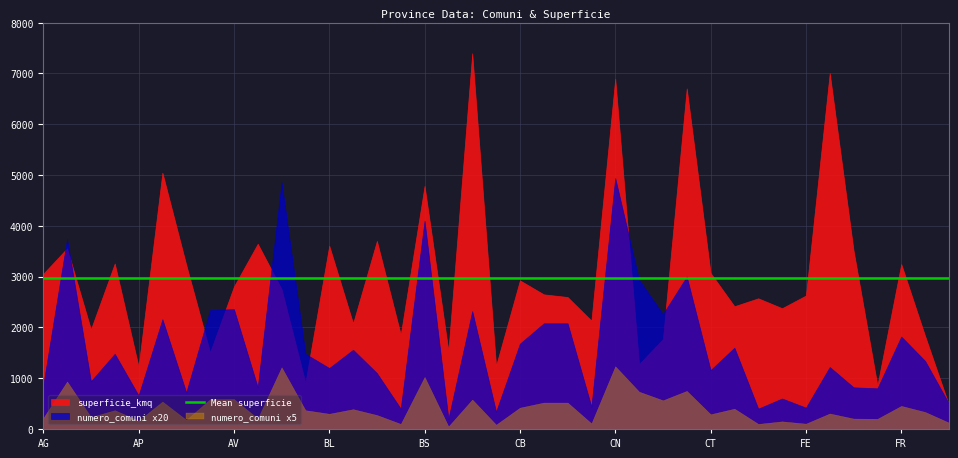

Read the numero_comuni value at BL.

60.0